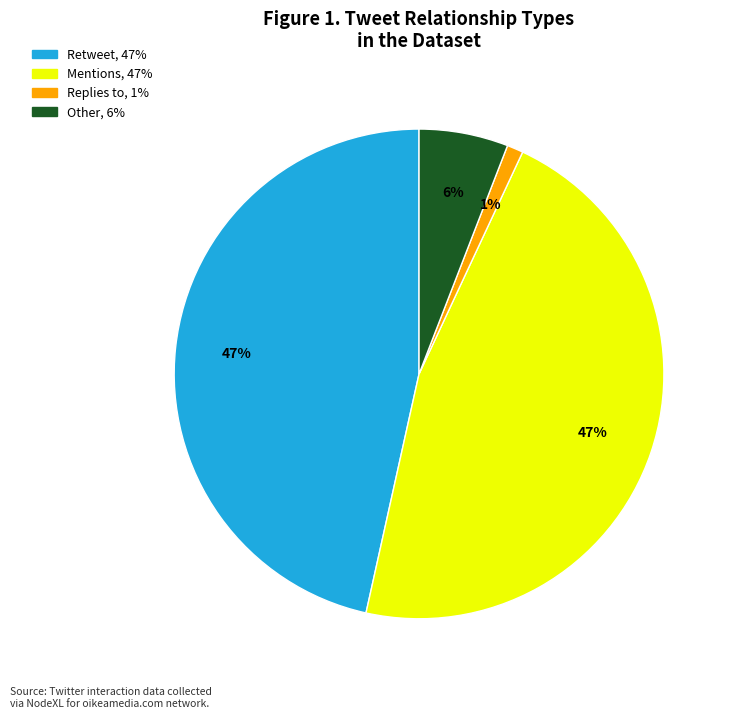

To the nearest percent, what percentage of the pie is Other?

6%